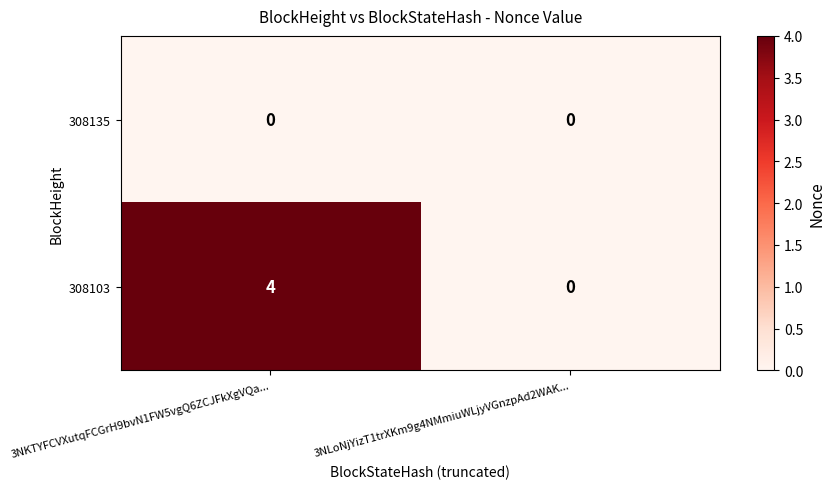

Is it true that 308135 equals 0 at 3NLoNjYizT1trXKm9g4NMmiuWLjyVGnzpAd2WAK...?

True